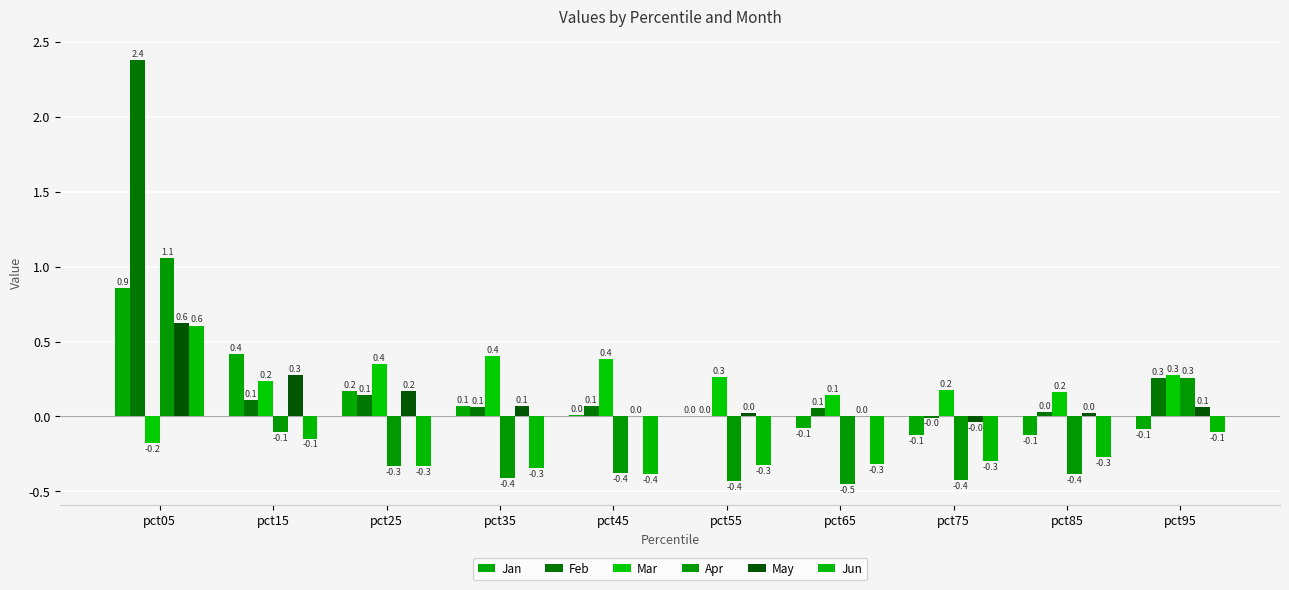

Are the bars horizontal?

No